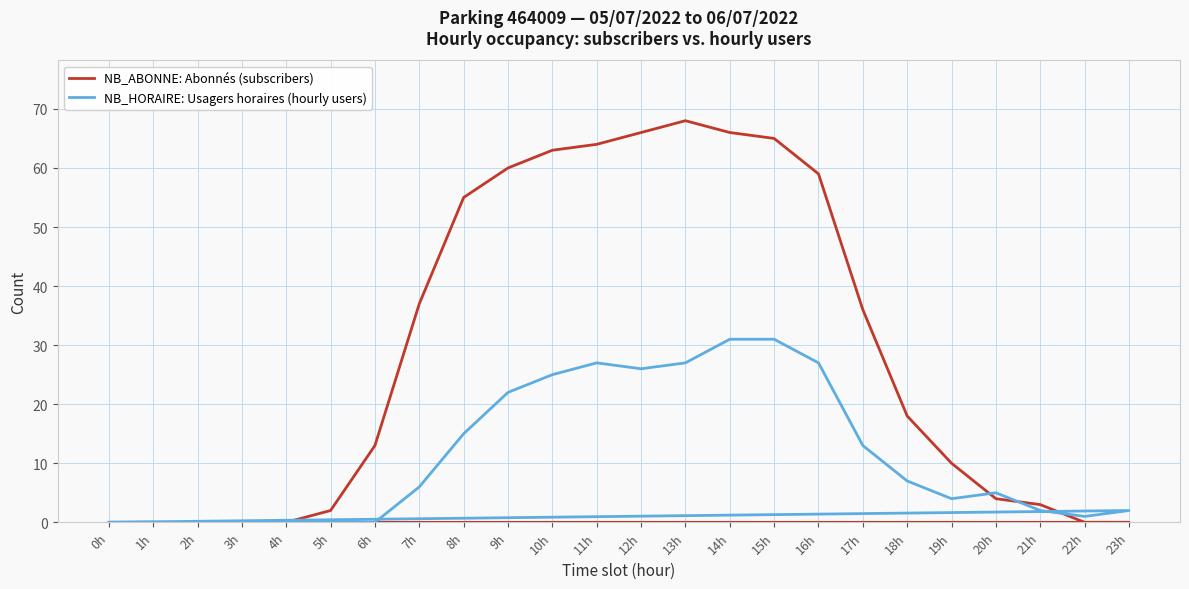

Rank the series by their average value, from lowest to highest.

NB_HORAIRE: Usagers horaires (hourly users), NB_ABONNE: Abonnés (subscribers)